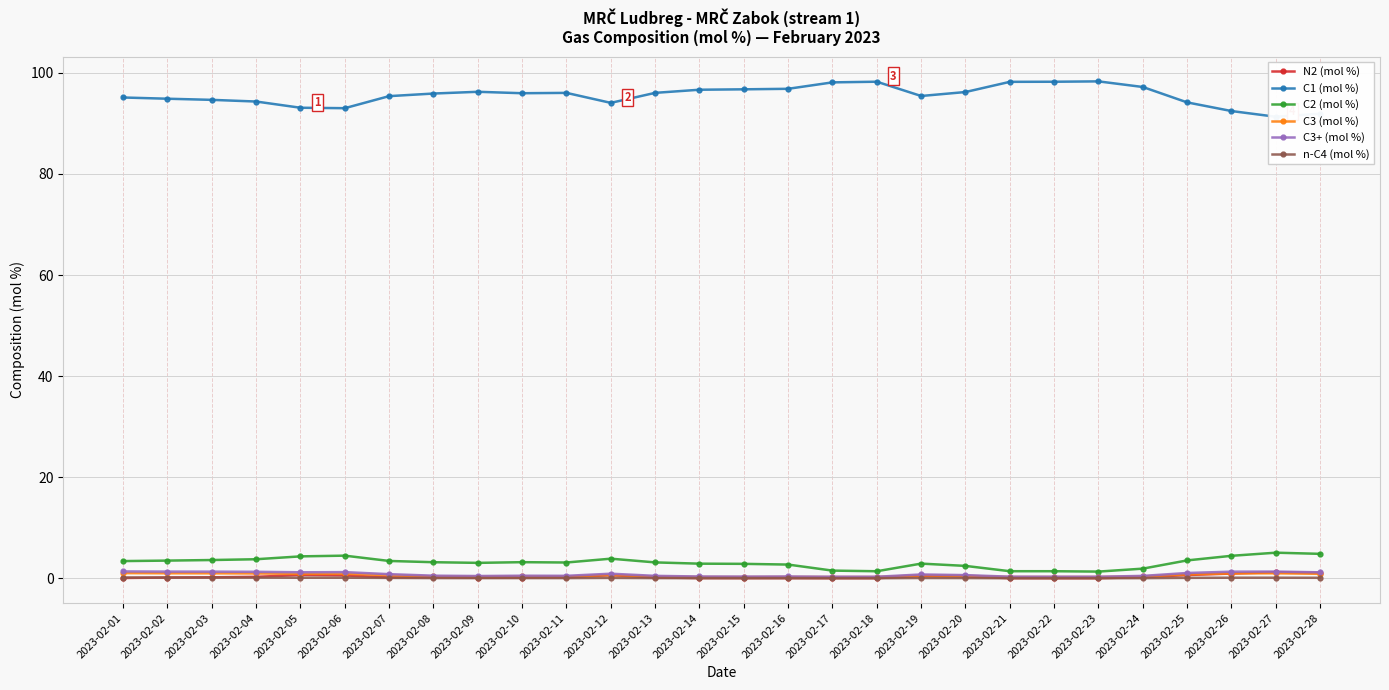

What is the sum of all N2 (mol %) values?

8.9